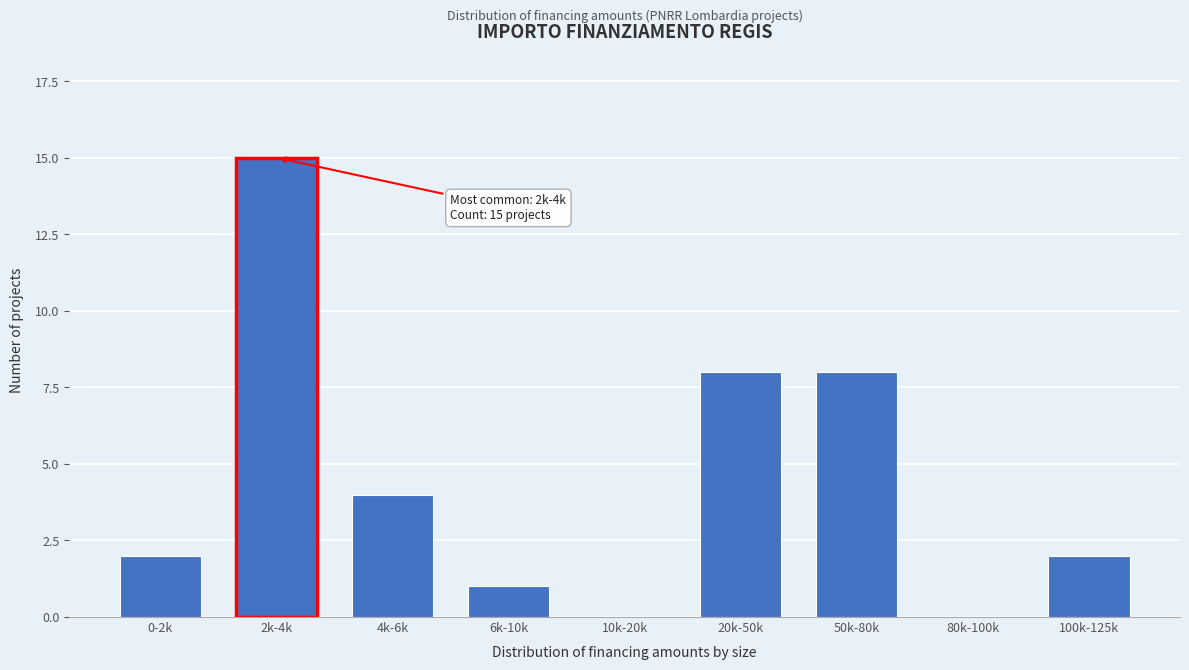

Reading right to left, transcribe all the data shown in this chart.

100k-125k=2	80k-100k=0	50k-80k=8	20k-50k=8	10k-20k=0	6k-10k=1	4k-6k=4	2k-4k=15	0-2k=2